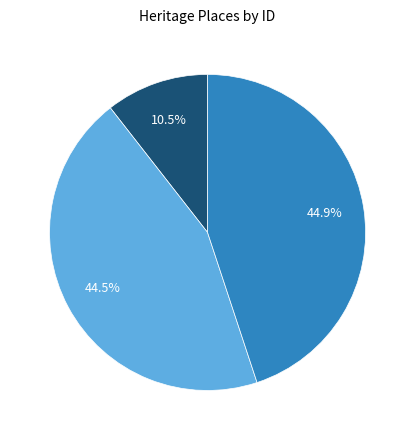

How many segments does this pie chart have?

3